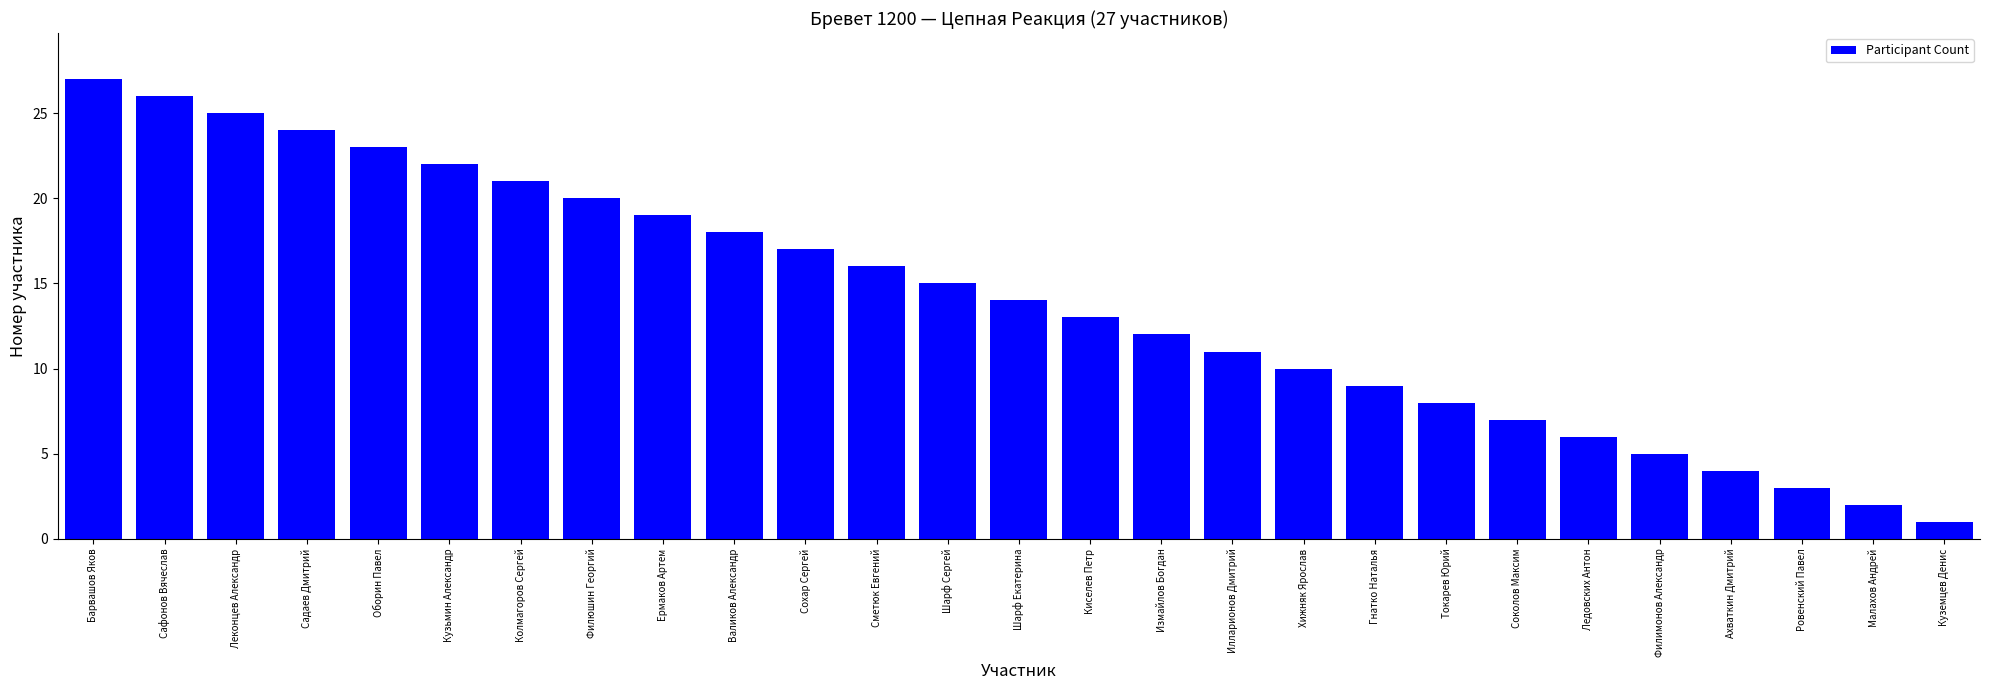

How many bars are there in total?

27